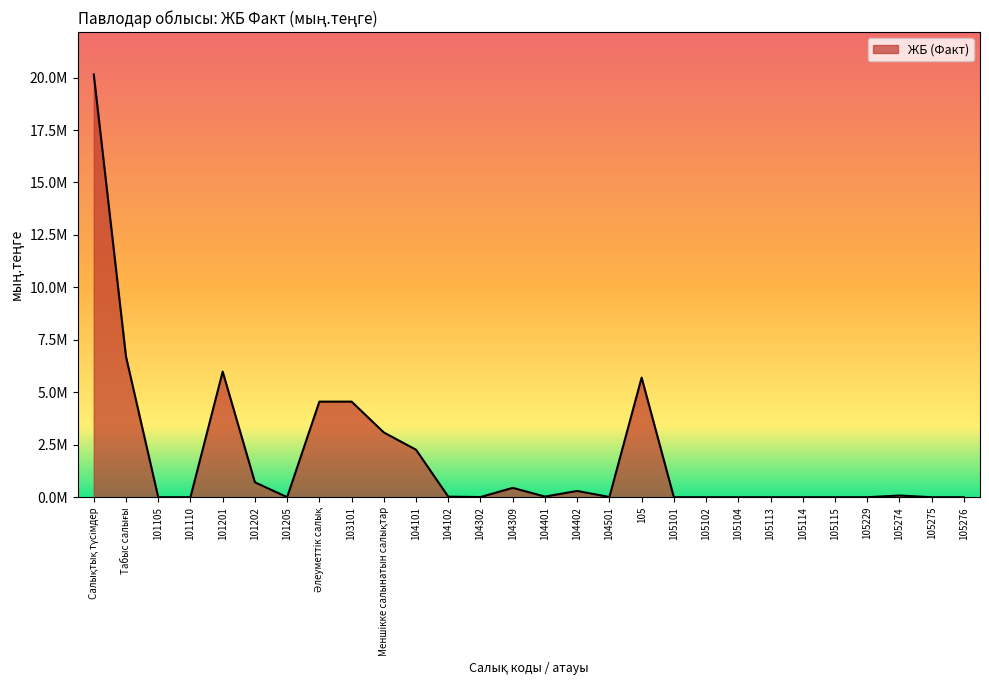

Which label corresponds to the smallest value in the chart?

101105